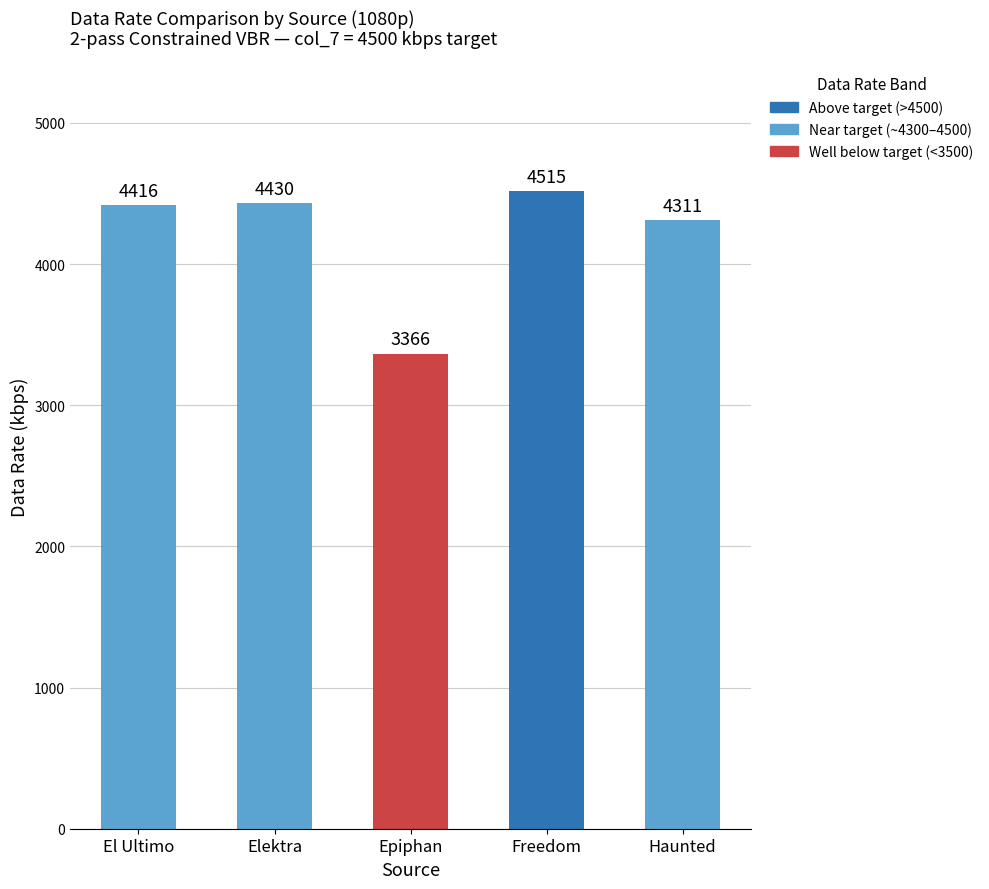

Rank the categories by value from highest to lowest.

Freedom, Elektra, El Ultimo, Haunted, Epiphan